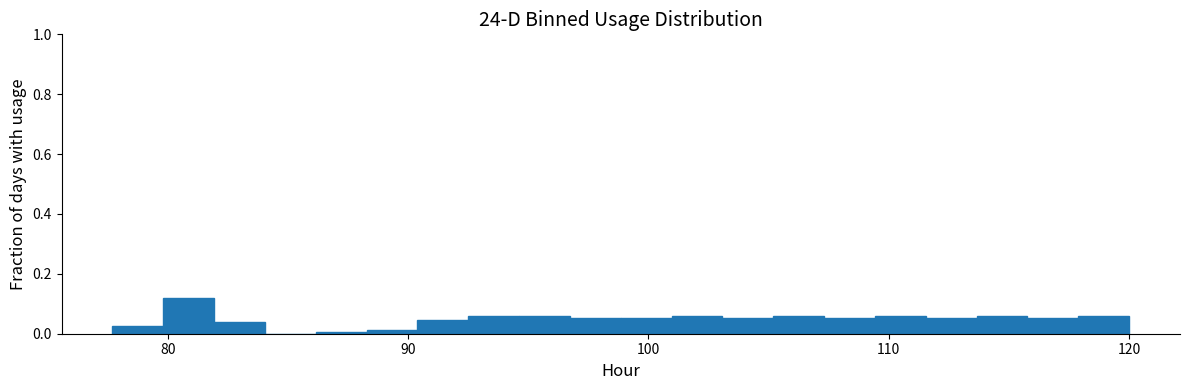

Around what value on the x-axis is the tallest bar? Give the approximate position of its centre, as read against the axis.

81